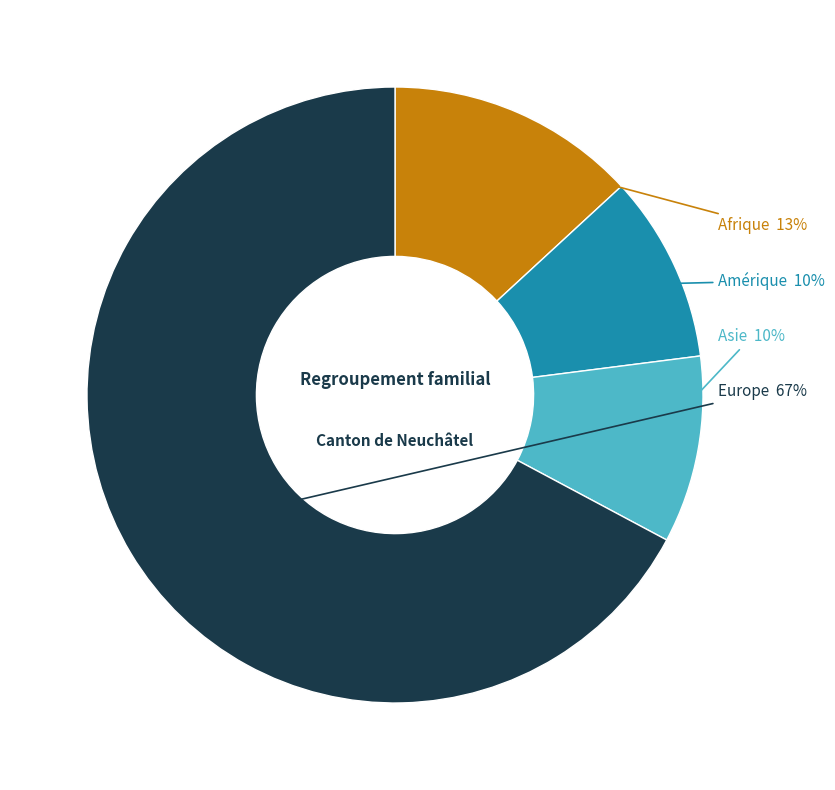

Count the number of slices in the pie.

4